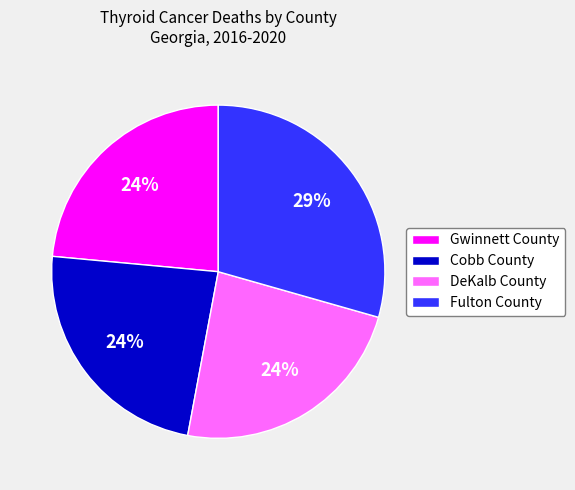

Does any single category account for the majority?

No